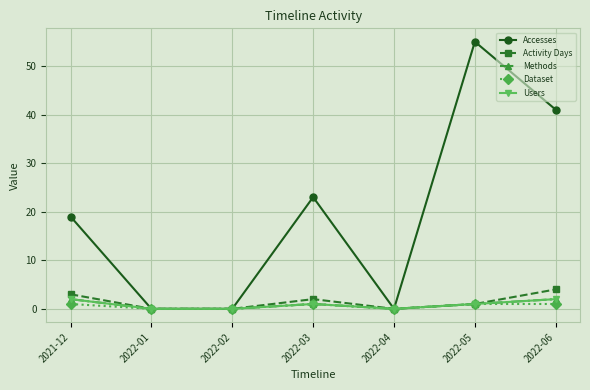

Which series changed the most between 2021-12 and 2022-01?

Accesses